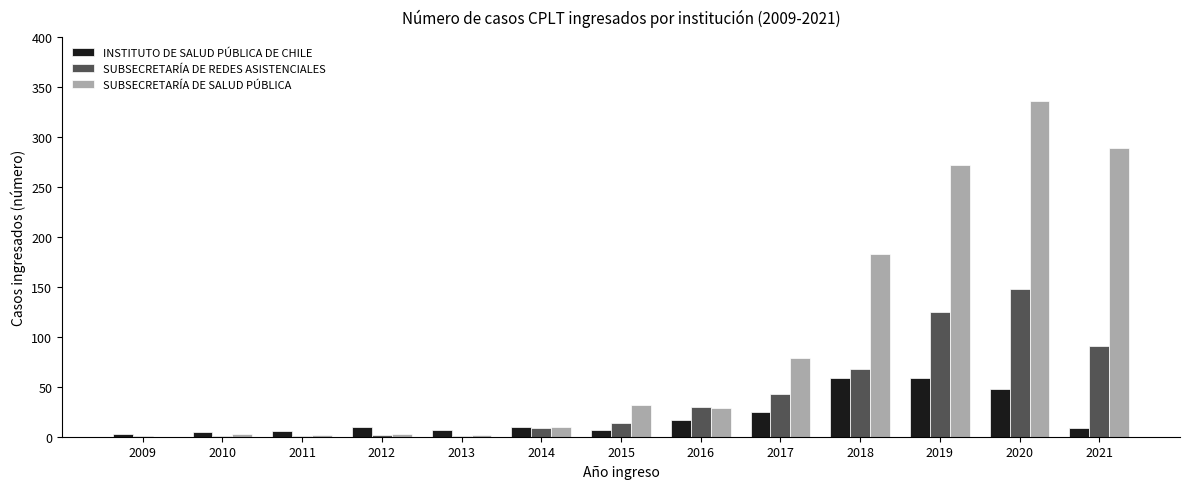

How many data points does each series have?

13